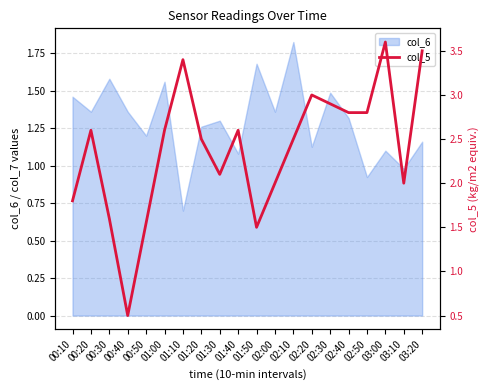

Reading right to left, what are all the values shown in this chart?

3.5	2.0	3.6	2.8	2.8	2.9	3.0	2.5	2.0	1.5	2.6	2.1	2.5	3.4	2.6	1.6	0.5	1.6	2.6	1.8